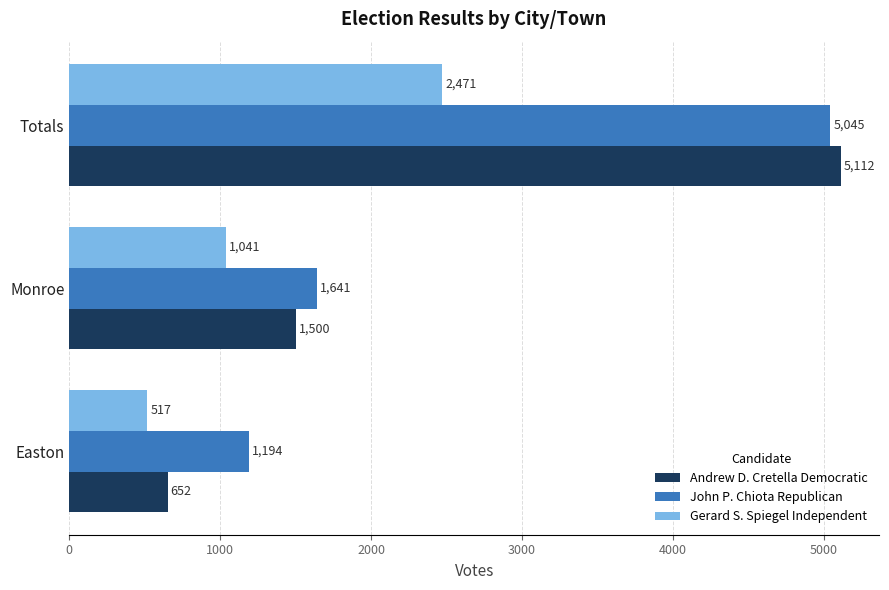

Between Monroe and Totals, which series saw the biggest shift?

Andrew D. Cretella Democratic